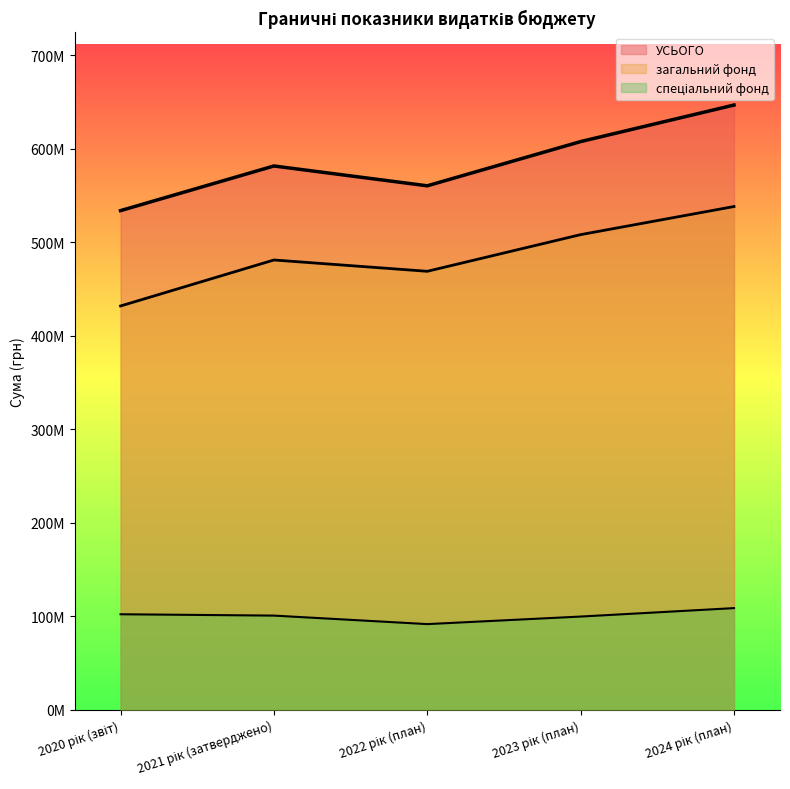

Which series has the largest range (max minus min)?

УСЬОГО